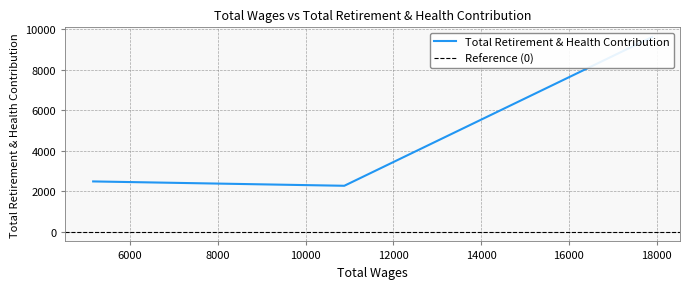

What is the difference between the second highest and minimum values?

215